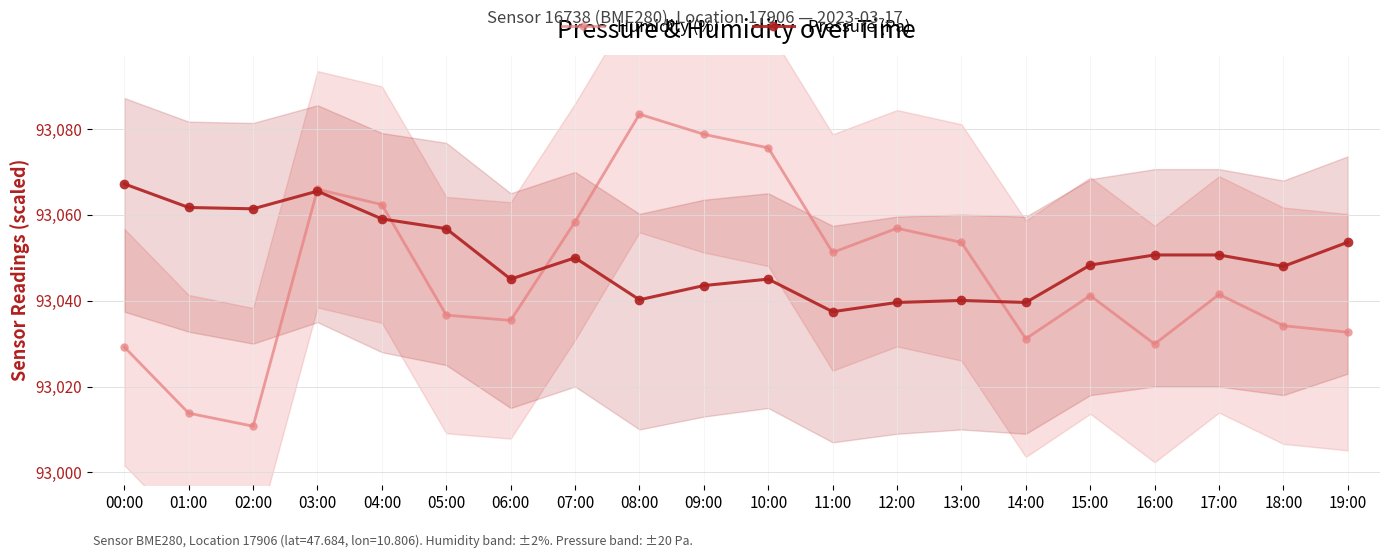

At which category does Pressure (Pa) reach its first local valley?

02:00